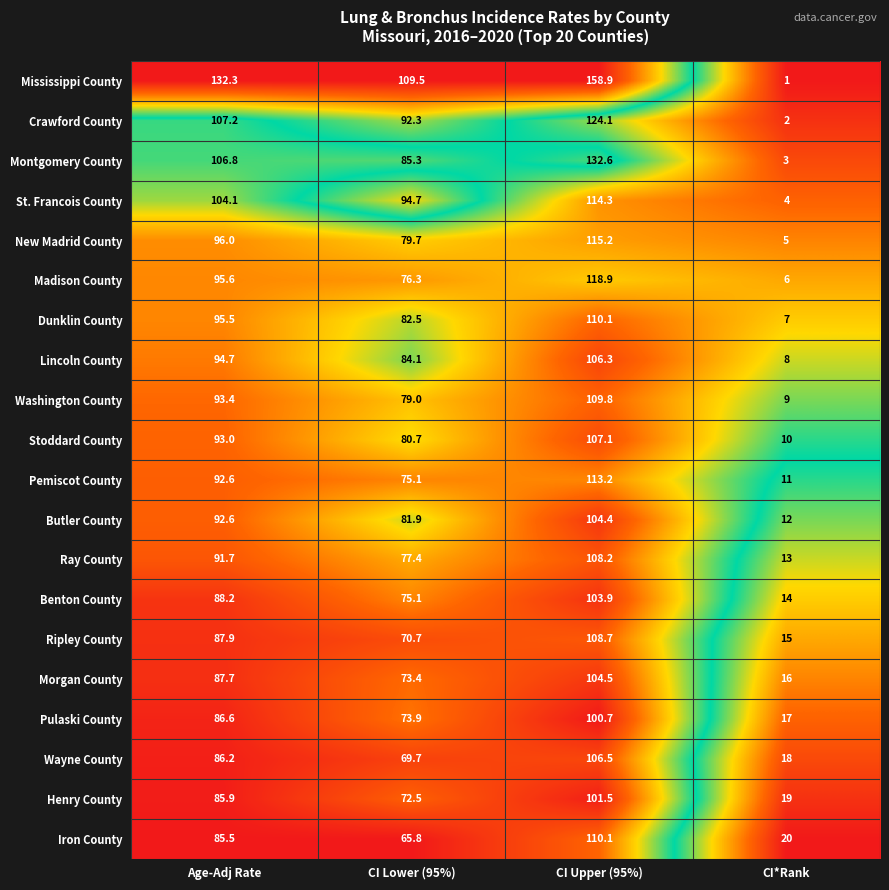

What is the difference between the maximum and minimum values in the Washington County series?

100.8